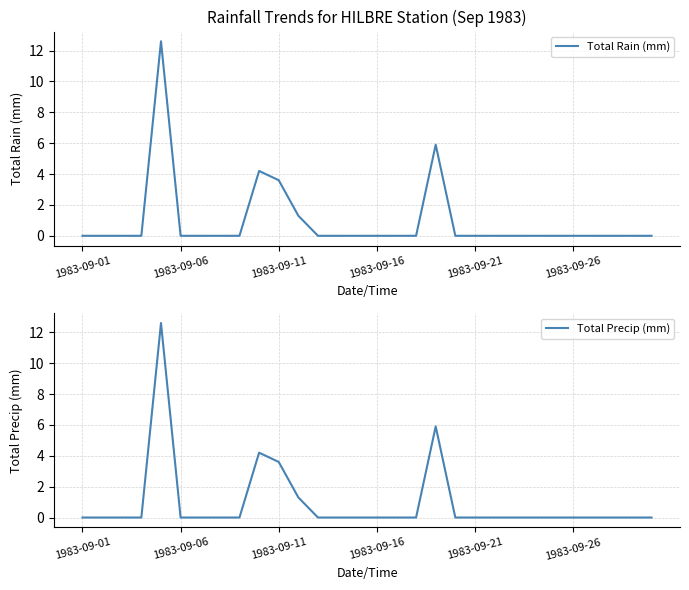

What is the difference between the second highest and second lowest values in the Total Precip (mm) series?

5.9